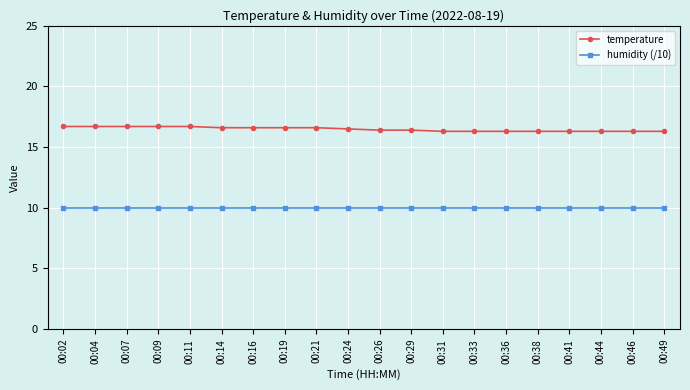

Which series has the widest spread of values?

temperature